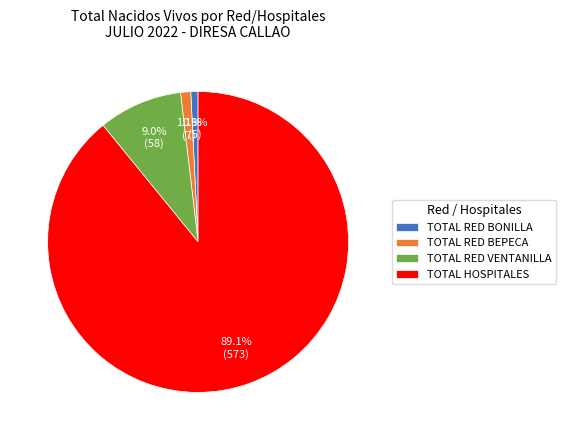

To the nearest percent, what is the combined percentage of TOTAL RED BEPECA and TOTAL RED BONILLA?

2%